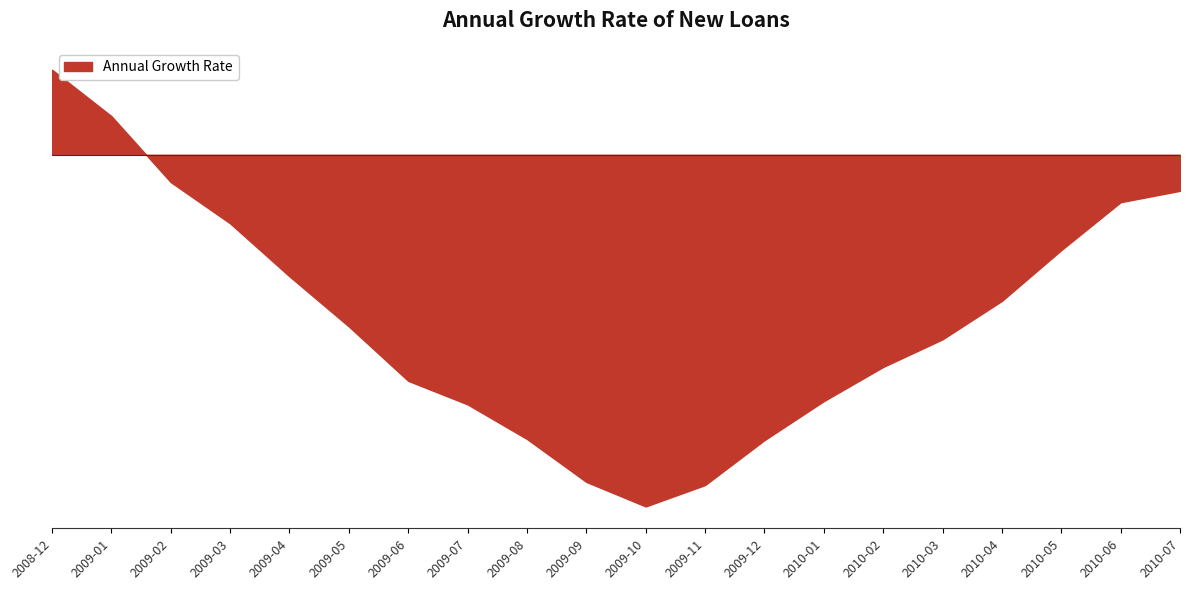

Where is the data nearest to the value -14?

2009-04